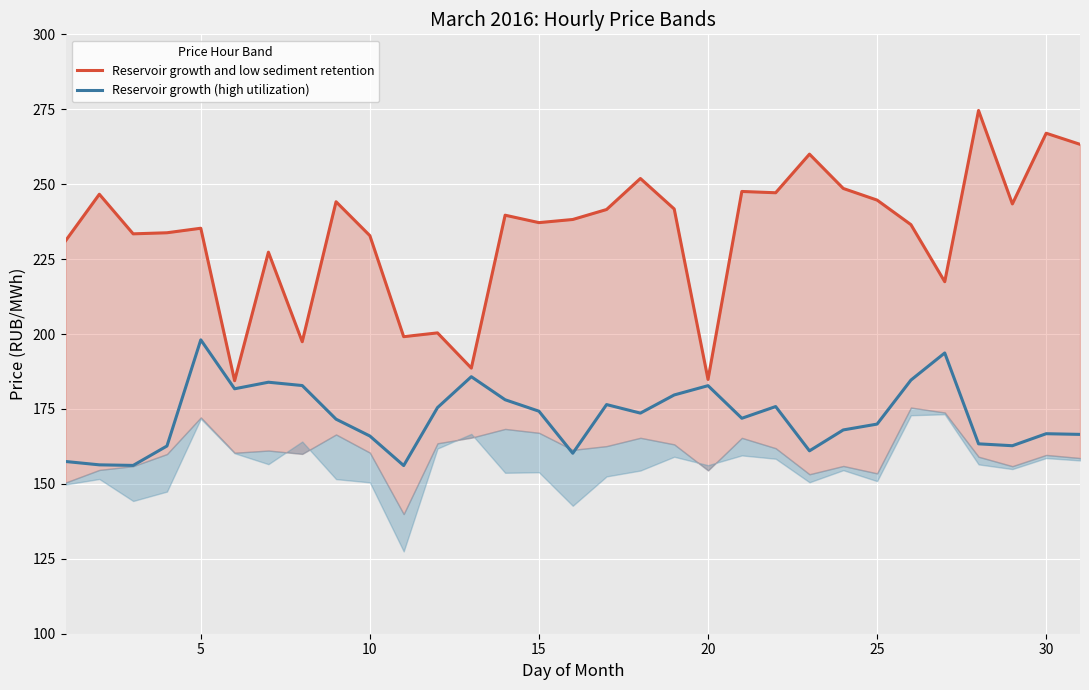

What is the maximum value for Reservoir growth (high utilization)?

198.1